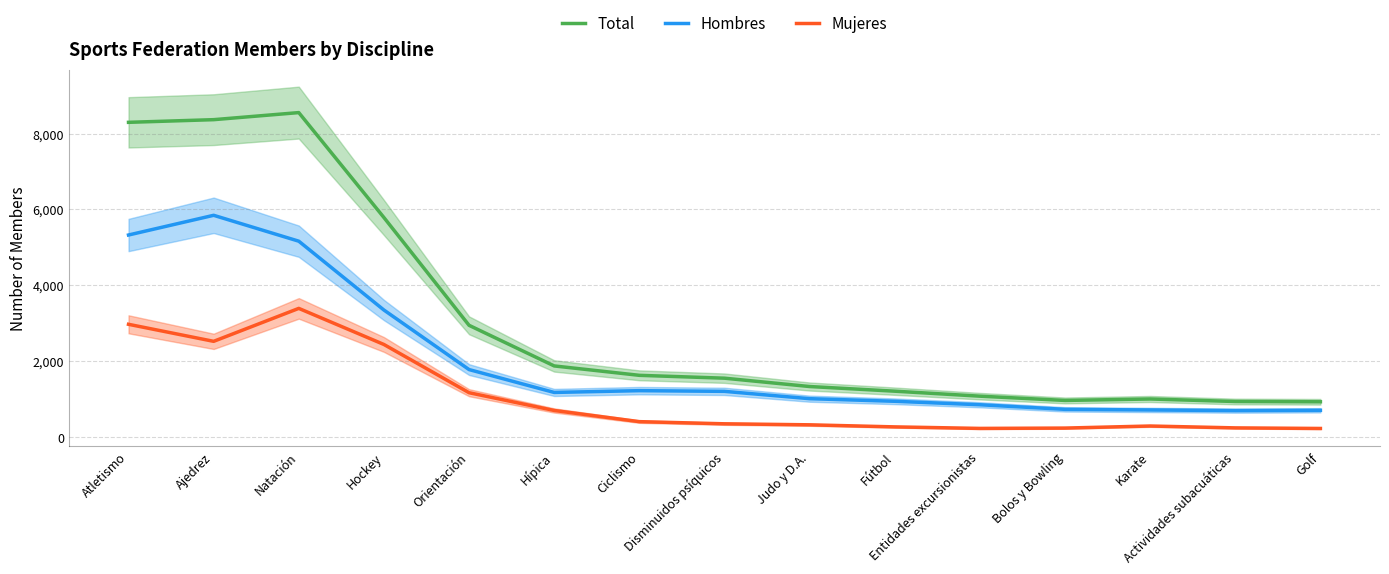

Which series has the largest range (max minus min)?

Total